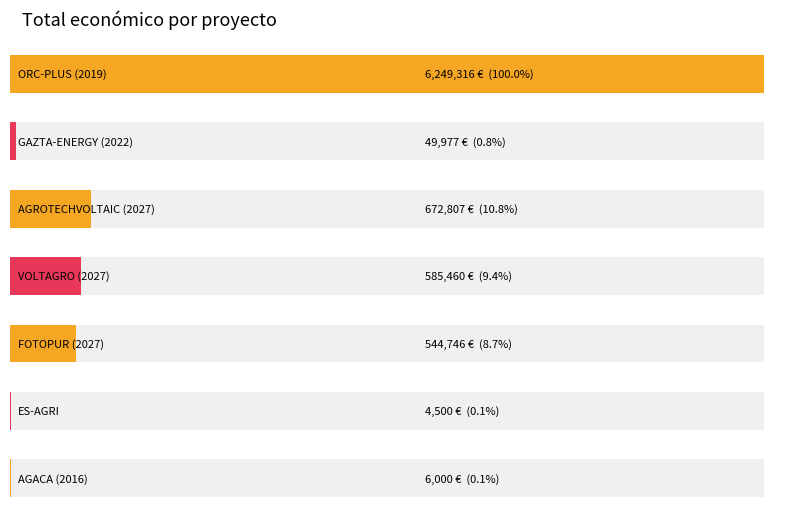

Does the chart contain stacked bars?

No